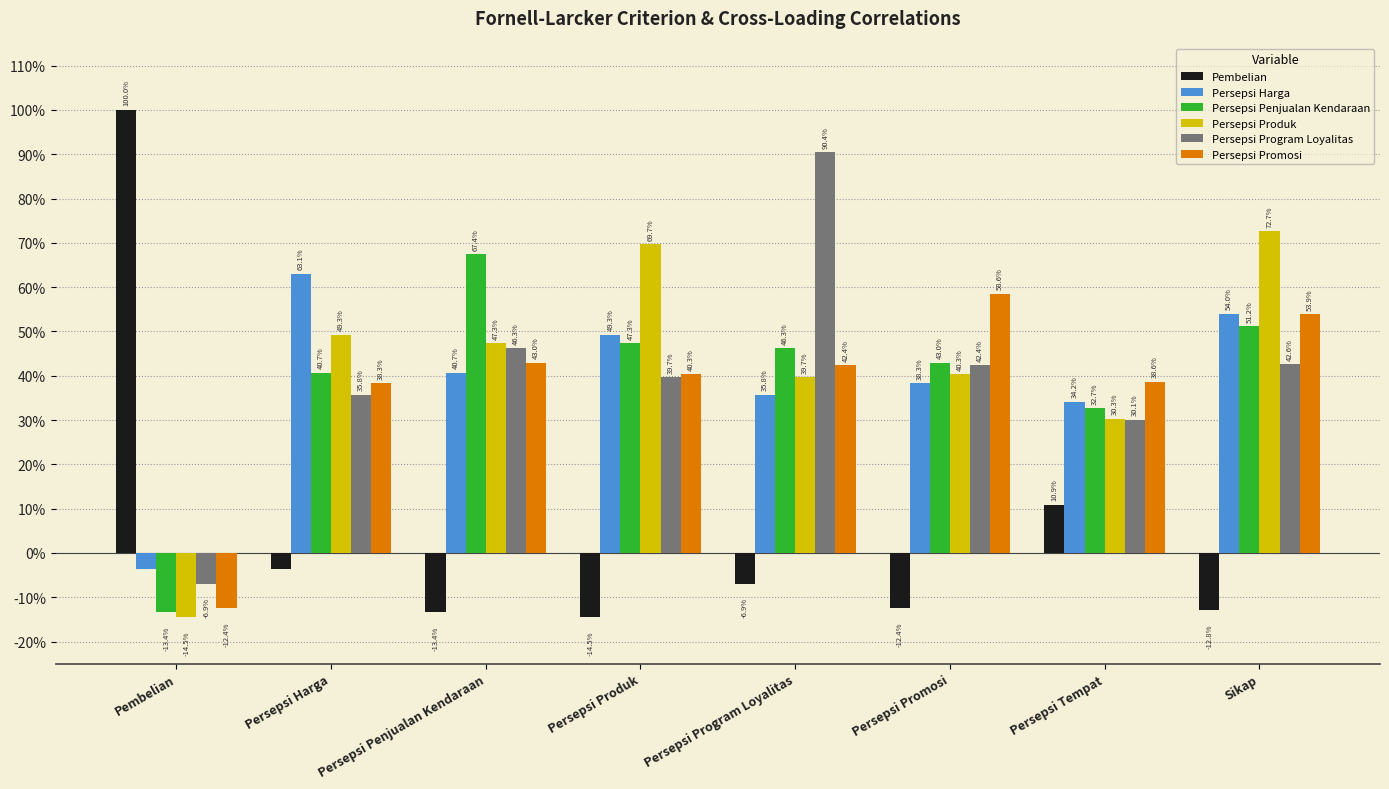

Reading left to right, extract all data points from this chart.

Pembelian: Pembelian=1.0	Persepsi Harga=-0.0	Persepsi Penjualan Kendaraan=-0.1	Persepsi Produk=-0.1	Persepsi Program Loyalitas=-0.1	Persepsi Promosi=-0.1	Persepsi Tempat=0.1	Sikap=-0.1
Persepsi Harga: Pembelian=-0.0	Persepsi Harga=0.6	Persepsi Penjualan Kendaraan=0.4	Persepsi Produk=0.5	Persepsi Program Loyalitas=0.4	Persepsi Promosi=0.4	Persepsi Tempat=0.3	Sikap=0.5
Persepsi Penjualan Kendaraan: Pembelian=-0.1	Persepsi Harga=0.4	Persepsi Penjualan Kendaraan=0.7	Persepsi Produk=0.5	Persepsi Program Loyalitas=0.5	Persepsi Promosi=0.4	Persepsi Tempat=0.3	Sikap=0.5
Persepsi Produk: Pembelian=-0.1	Persepsi Harga=0.5	Persepsi Penjualan Kendaraan=0.5	Persepsi Produk=0.7	Persepsi Program Loyalitas=0.4	Persepsi Promosi=0.4	Persepsi Tempat=0.3	Sikap=0.7
Persepsi Program Loyalitas: Pembelian=-0.1	Persepsi Harga=0.4	Persepsi Penjualan Kendaraan=0.5	Persepsi Produk=0.4	Persepsi Program Loyalitas=0.9	Persepsi Promosi=0.4	Persepsi Tempat=0.3	Sikap=0.4
Persepsi Promosi: Pembelian=-0.1	Persepsi Harga=0.4	Persepsi Penjualan Kendaraan=0.4	Persepsi Produk=0.4	Persepsi Program Loyalitas=0.4	Persepsi Promosi=0.6	Persepsi Tempat=0.4	Sikap=0.5